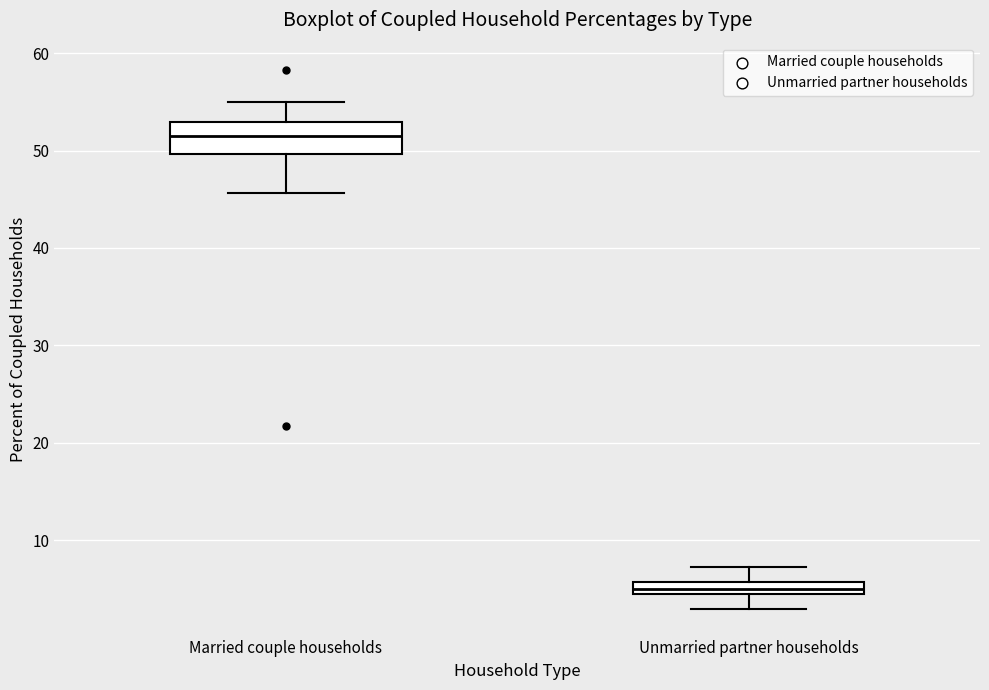

Which box has the highest median line?

Married couple households